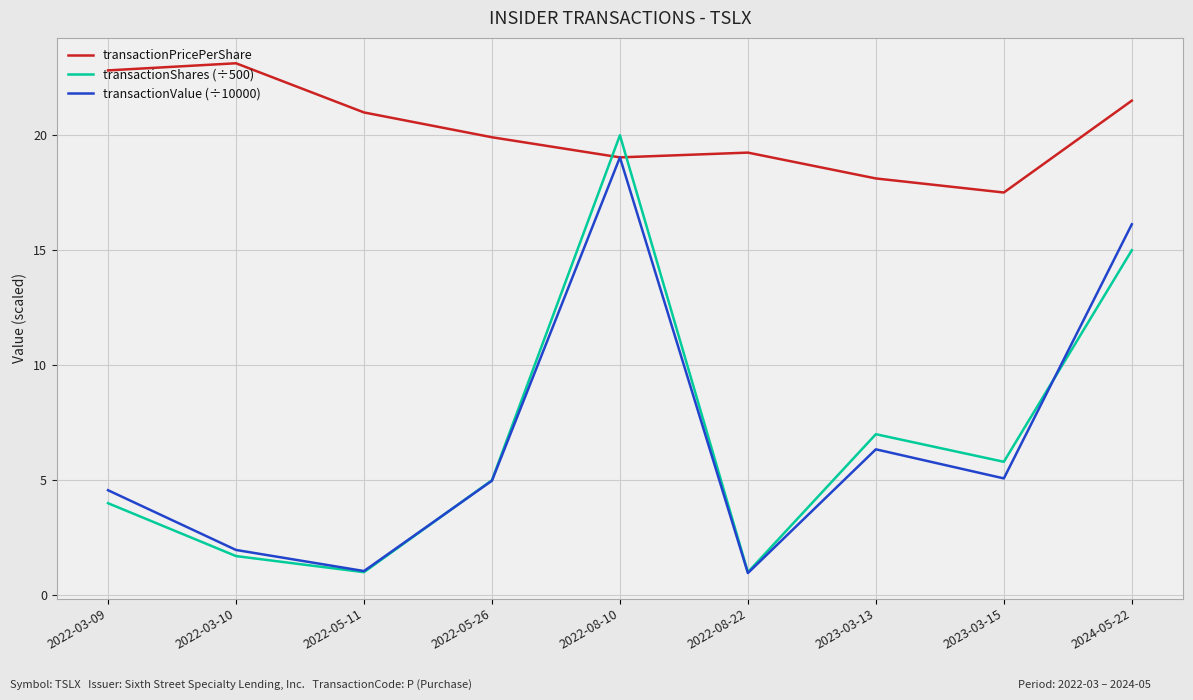

How many lines are shown in the chart?

3